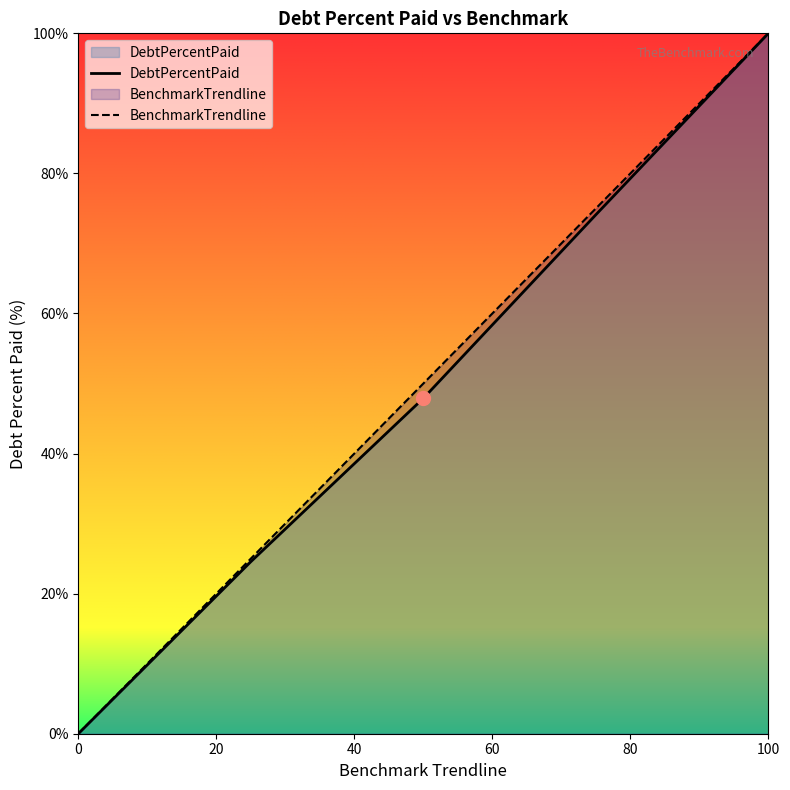

The value of DebtPercentPaid at 0 is 67.3. True or false?

False